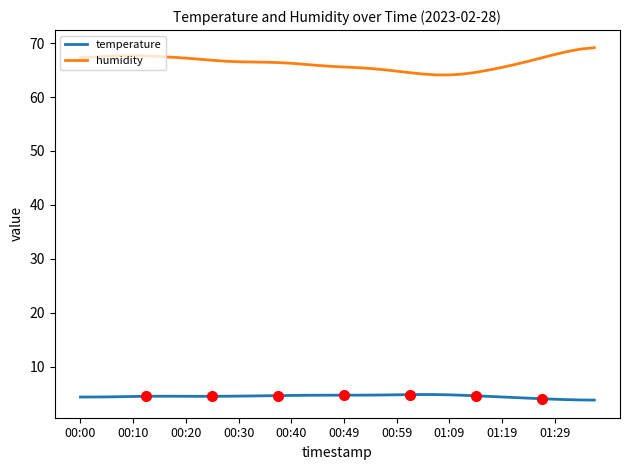

What is the highest value of the temperature series?

4.8